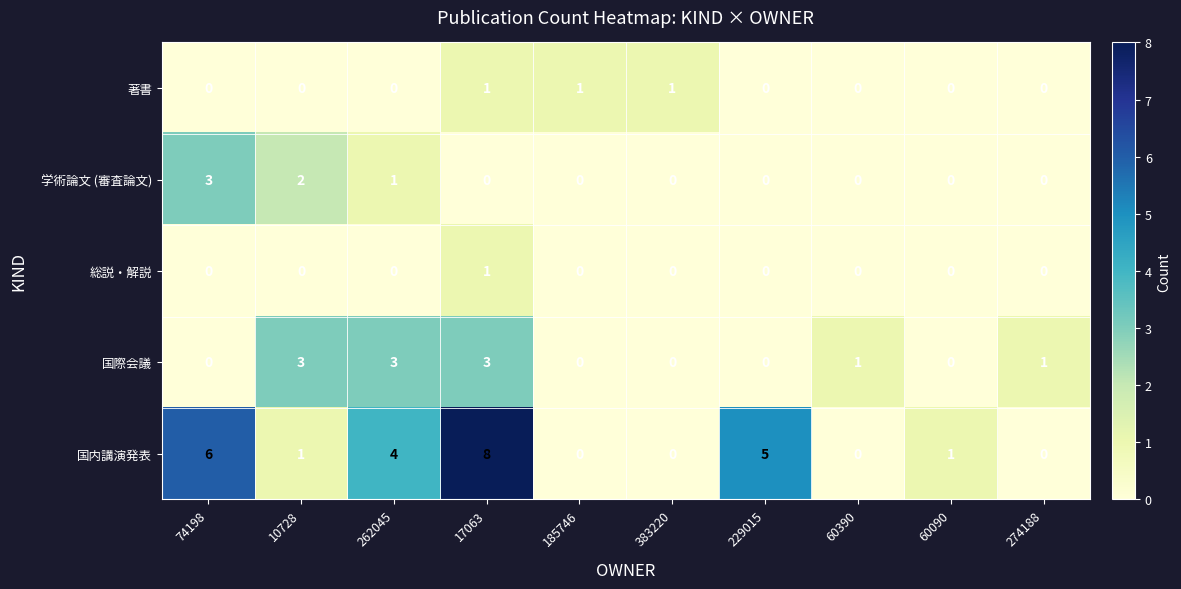

Is it true that 学術論文 (審査論文) equals 2 at 17063?

False